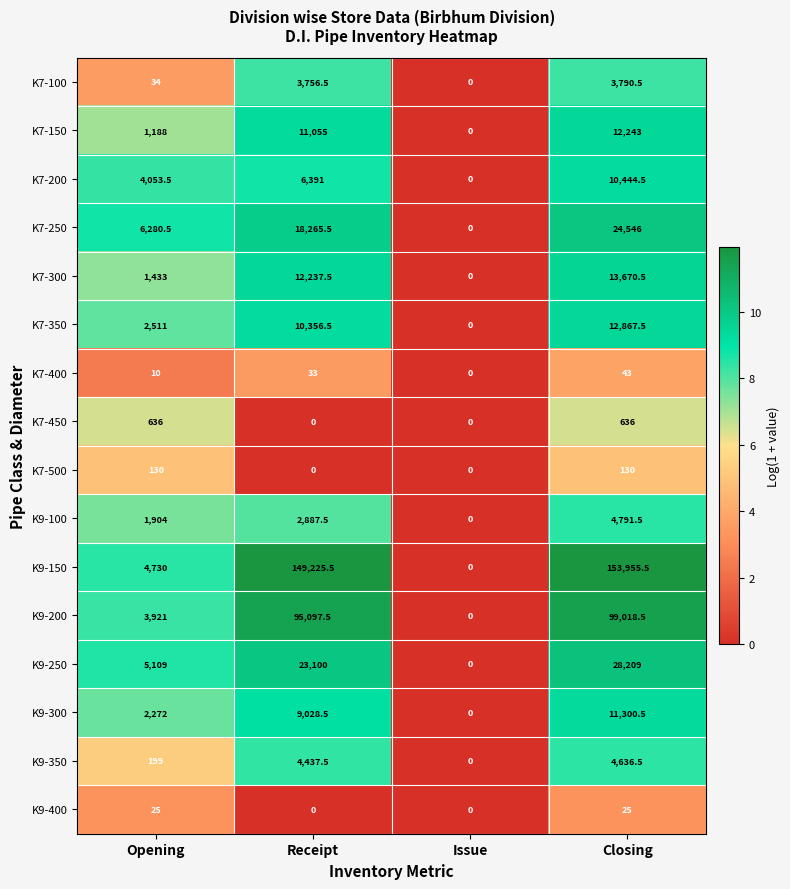

What is the average value of the K9-250 series?

14104.5